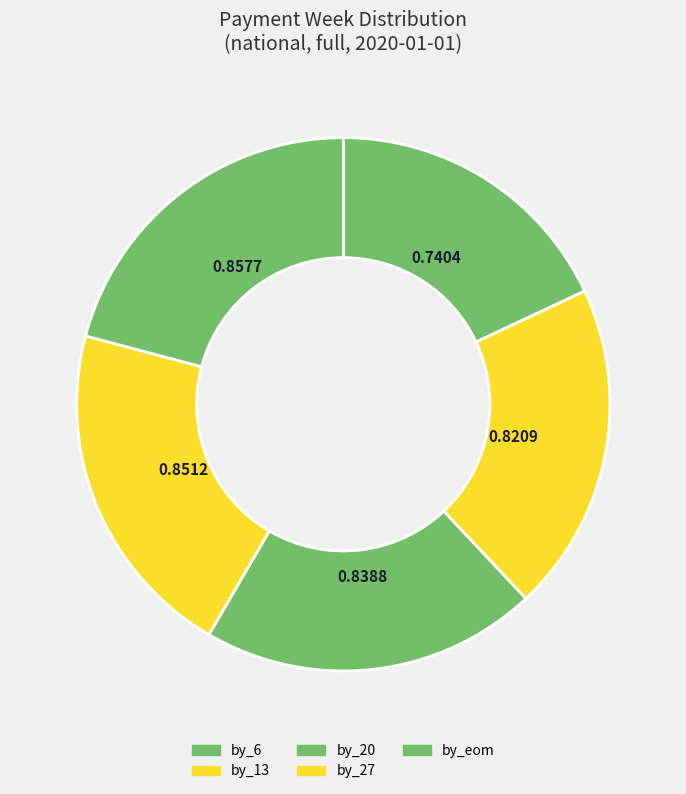

Which has a higher value, by_27 or by_13?

by_27